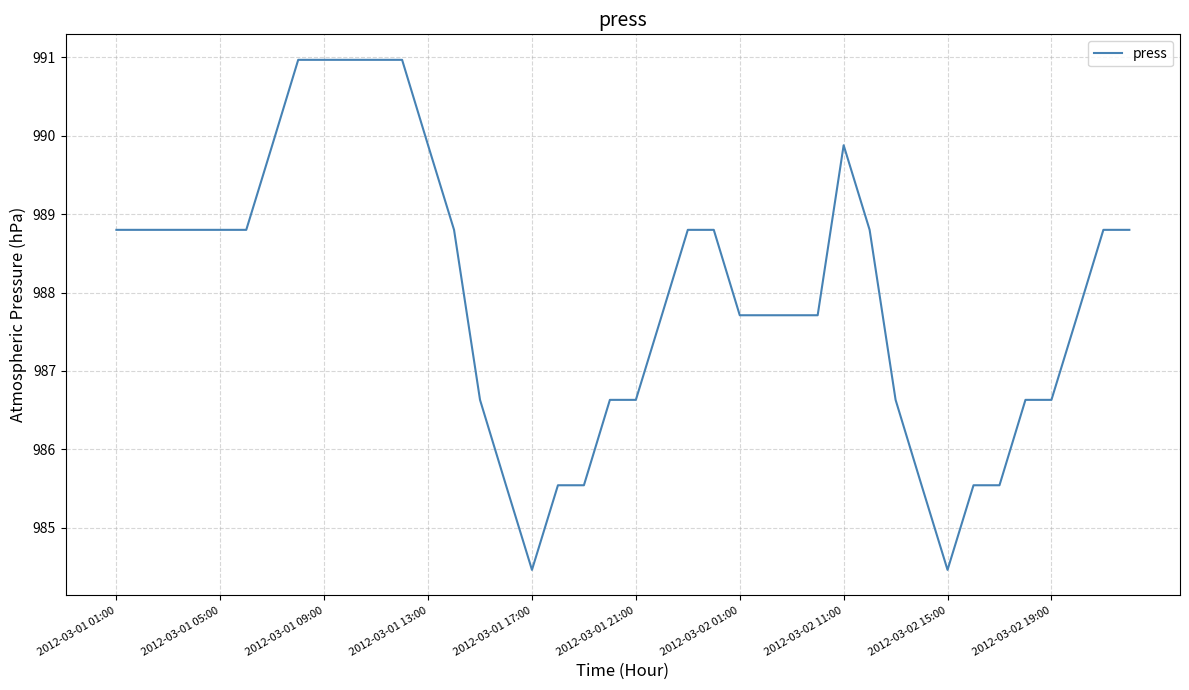

What is the minimum value shown in the chart?

984.5